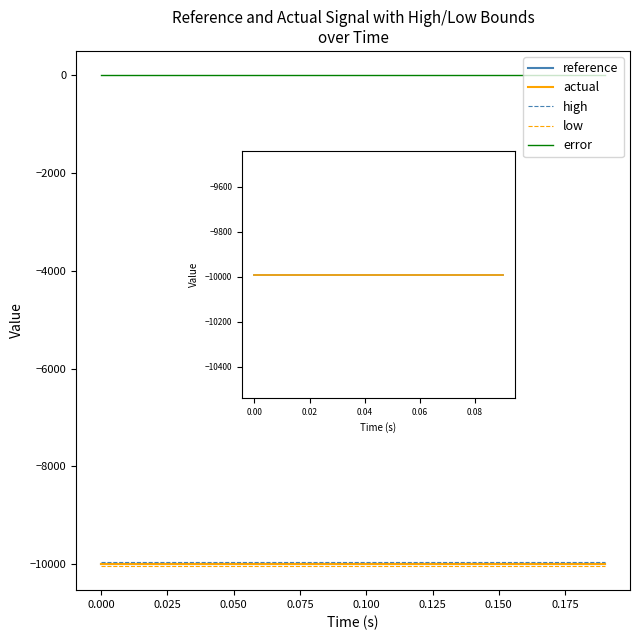

At how many categories does at least one series exceed -1145?

20